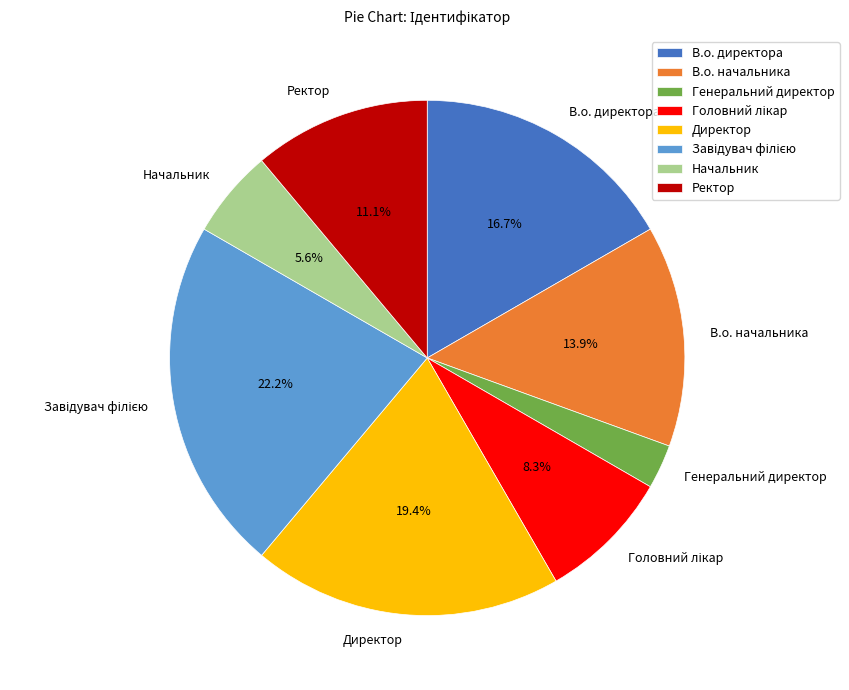

Is there any slice that represents more than half of the pie?

No